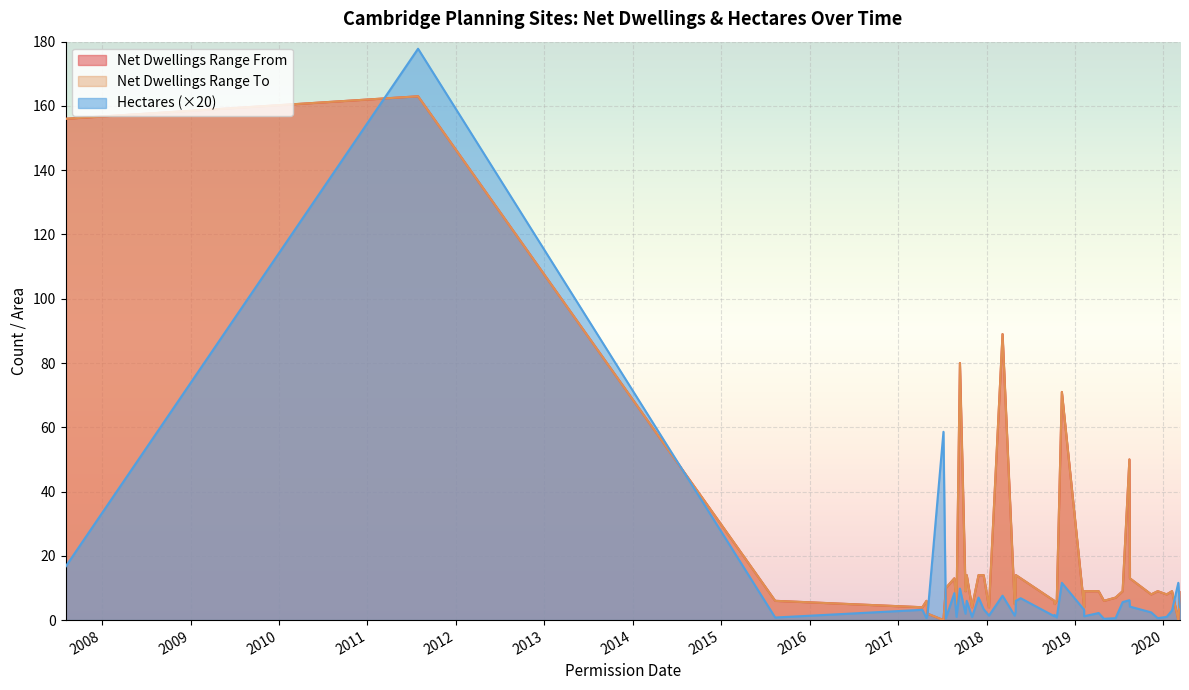

Which label corresponds to the largest value in the chart?

29/07/2011